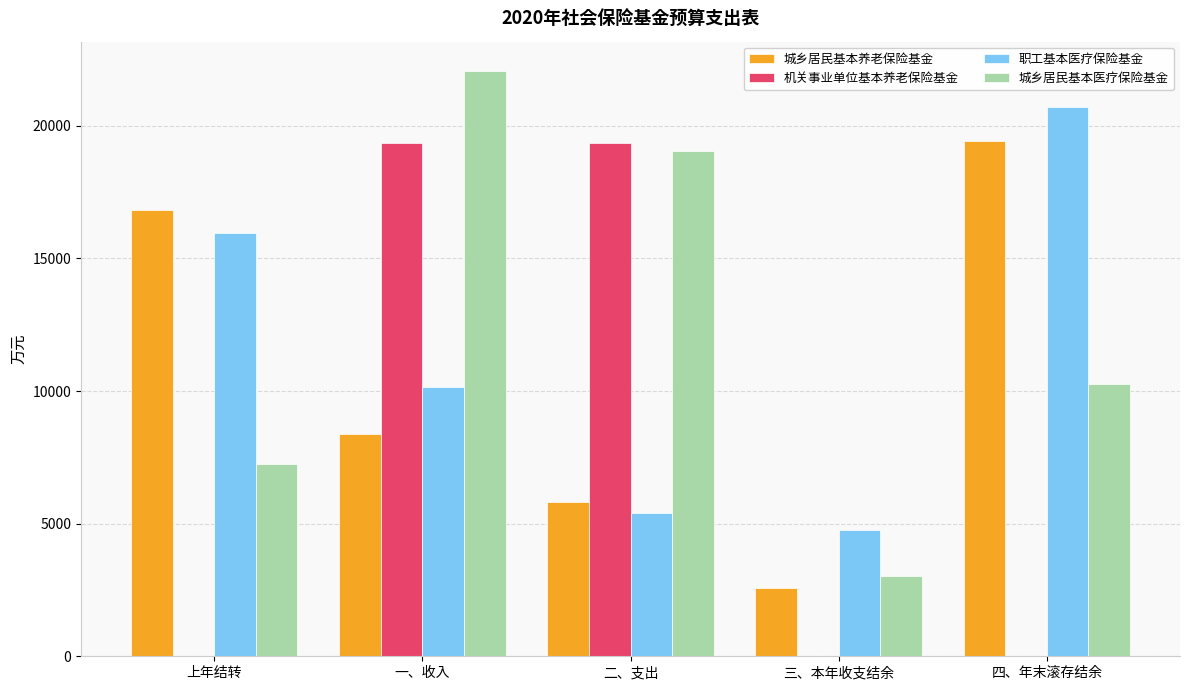

What is the spread (max minus min) of values at 三、本年收支结余?

4753